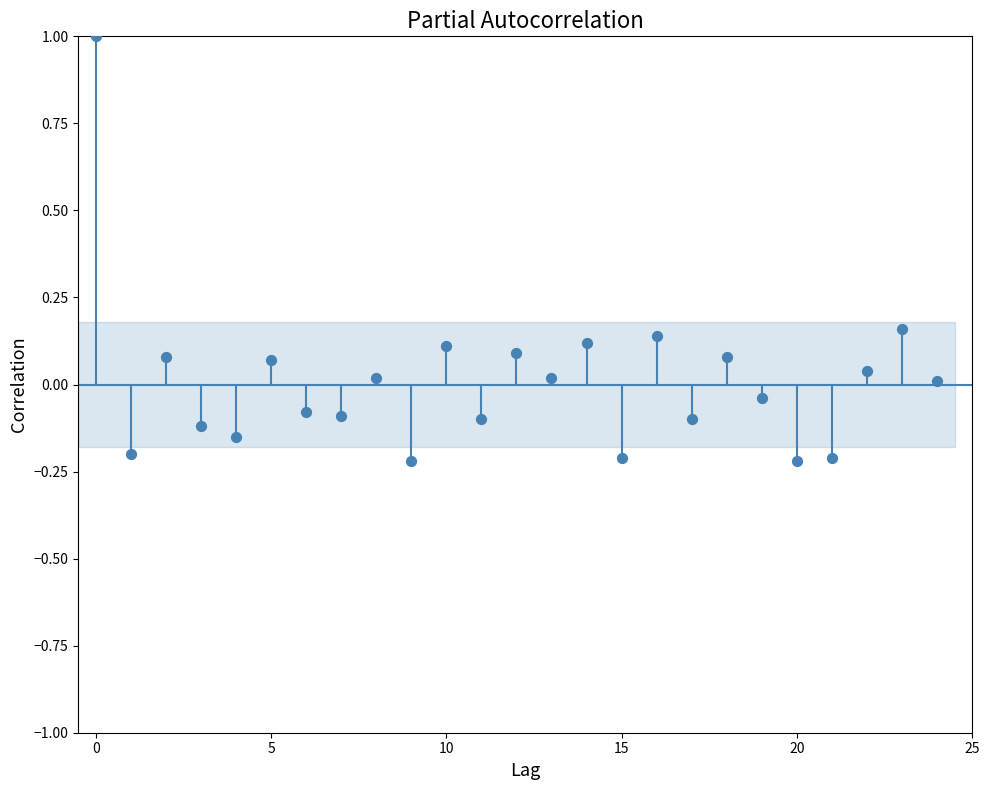

What is the range of Y values (max minus min)?

1.2